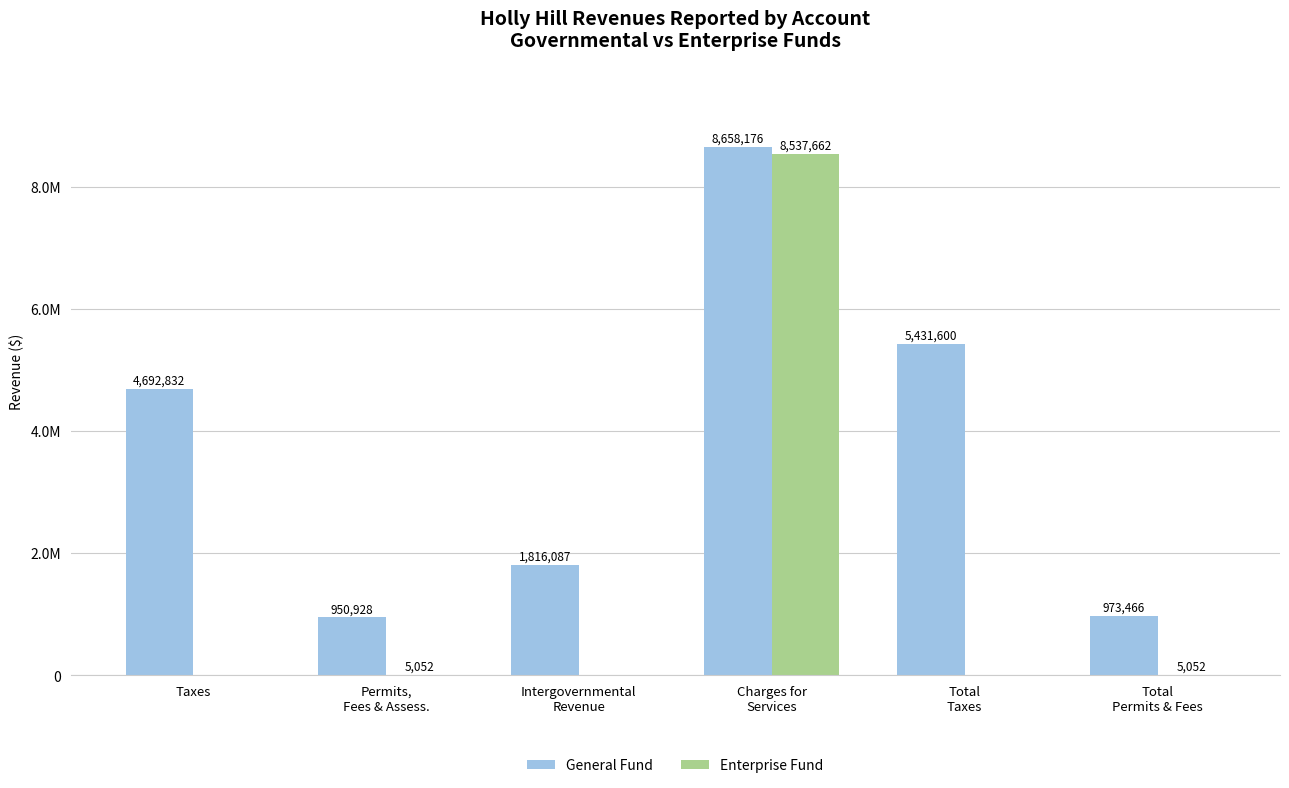

Does the chart contain stacked bars?

No